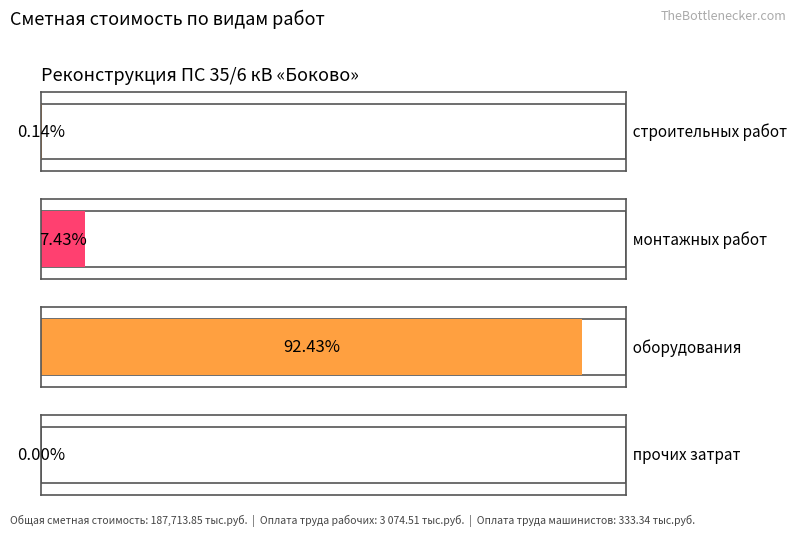

Rank the categories by value from lowest to highest.

3, 0, 1, 2